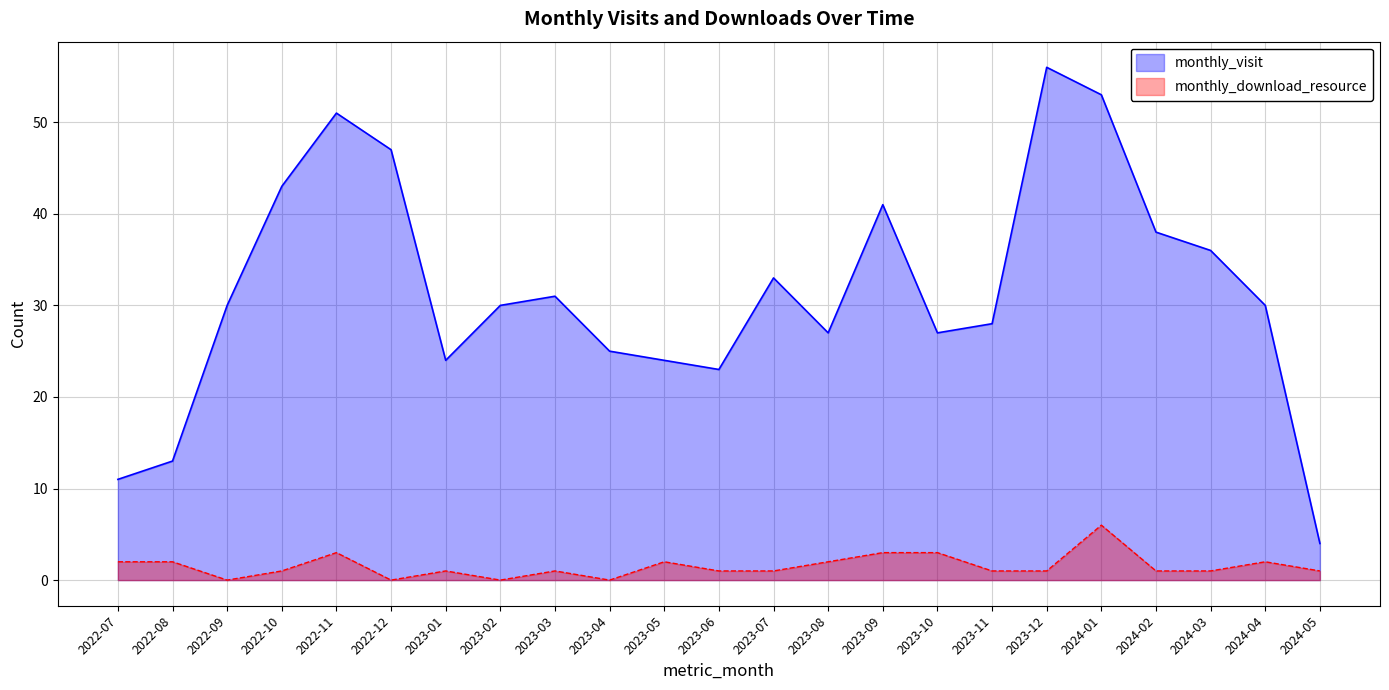

What is the label of the 22nd point from the left?

2024-04